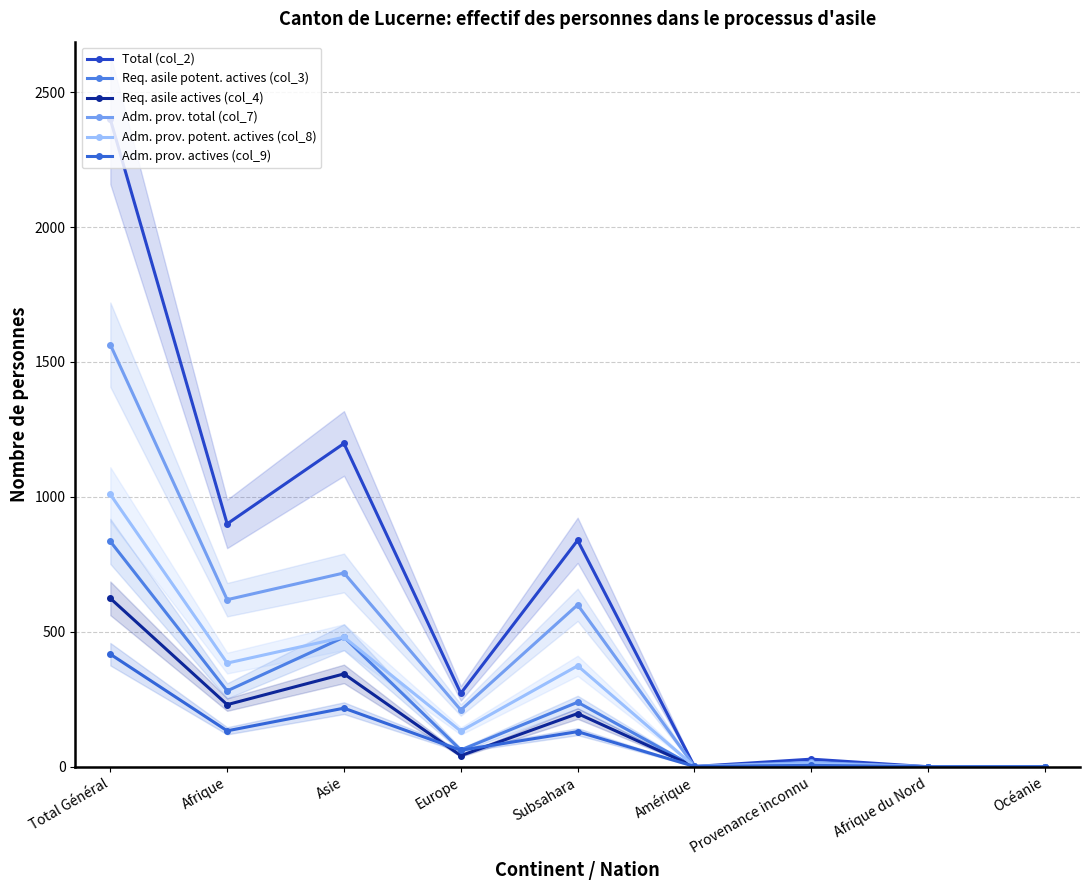

What is the total value across all series at Total Général?

6848